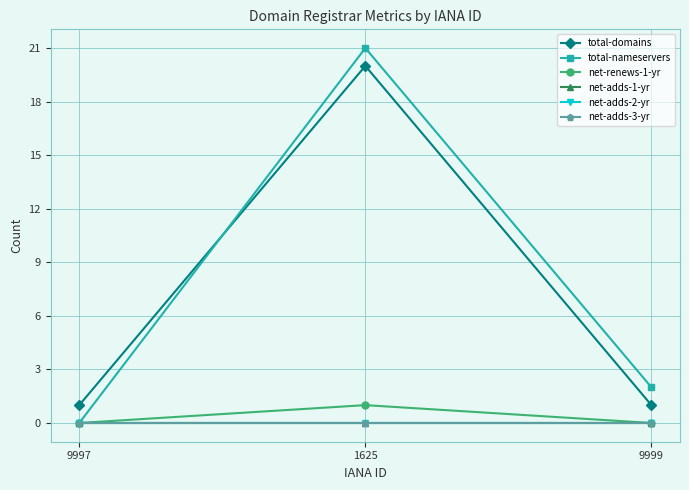

Which series has the largest range (max minus min)?

total-nameservers